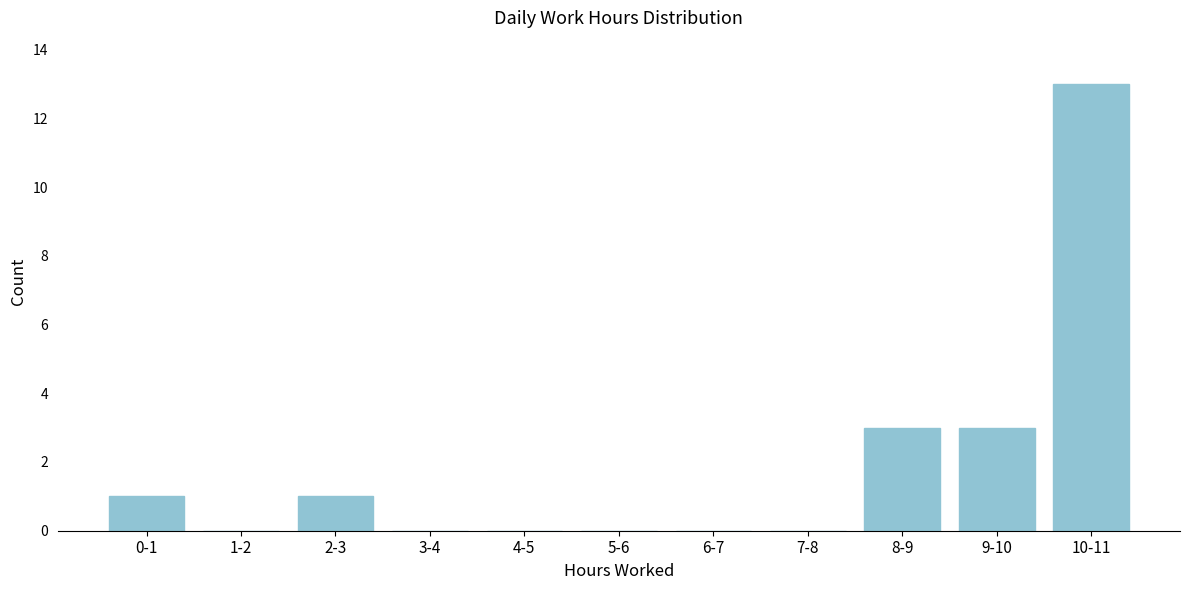

Reading left to right, transcribe all the data shown in this chart.

0-1=1	1-2=0	2-3=1	3-4=0	4-5=0	5-6=0	6-7=0	7-8=0	8-9=3	9-10=3	10-11=13